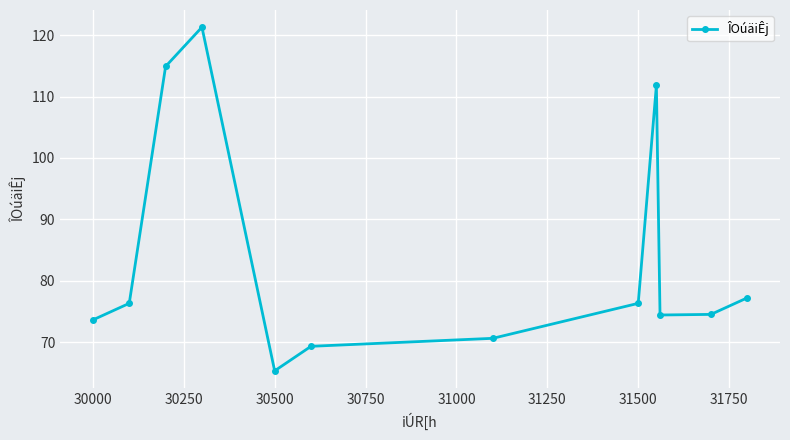

What is the minimum value shown in the chart?

65.3